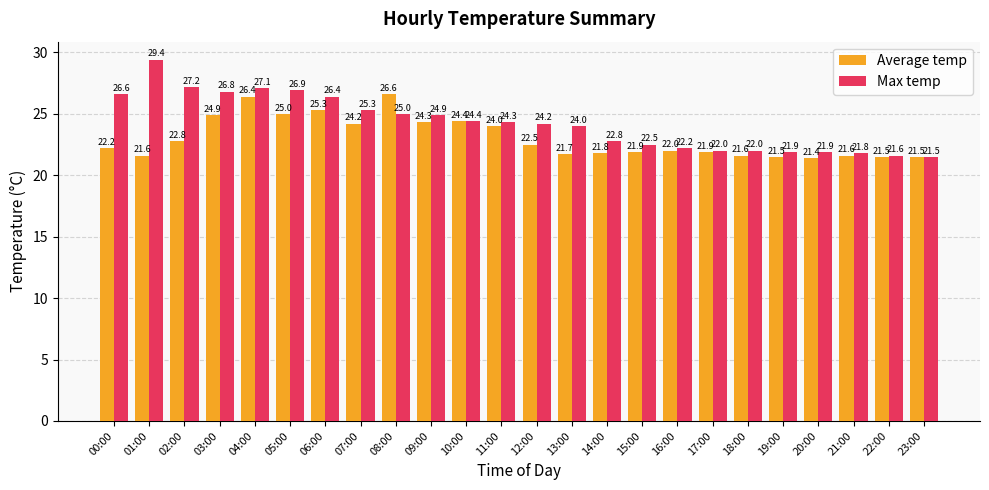

The Average temp series shows 24.2 at 07:00. True or false?

True